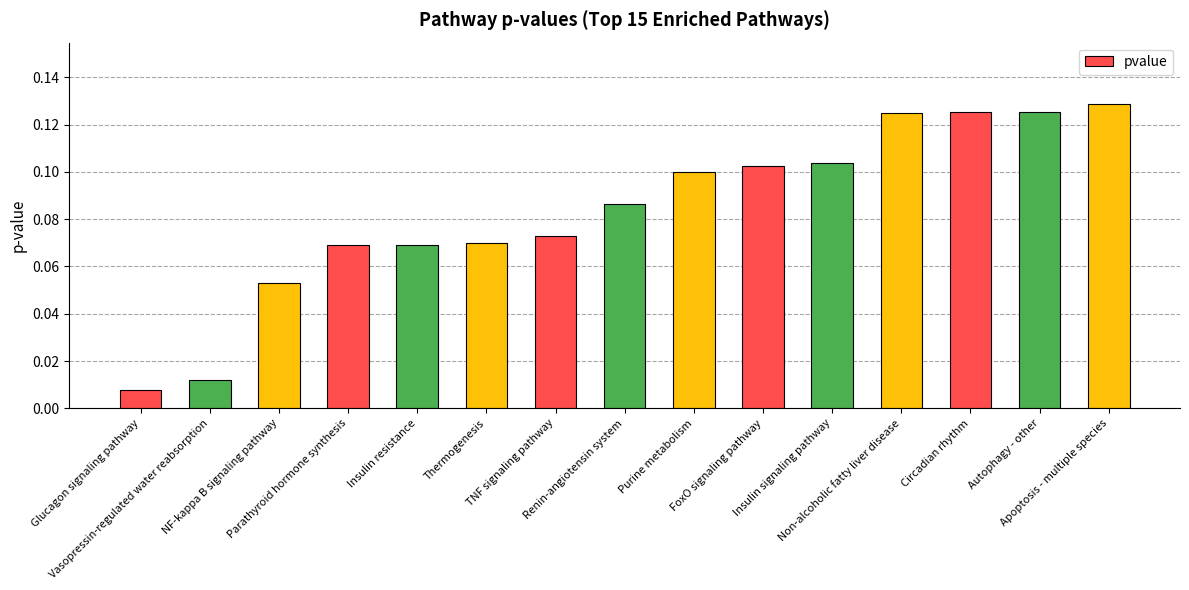

What position from the right is Renin-angiotensin system?

8